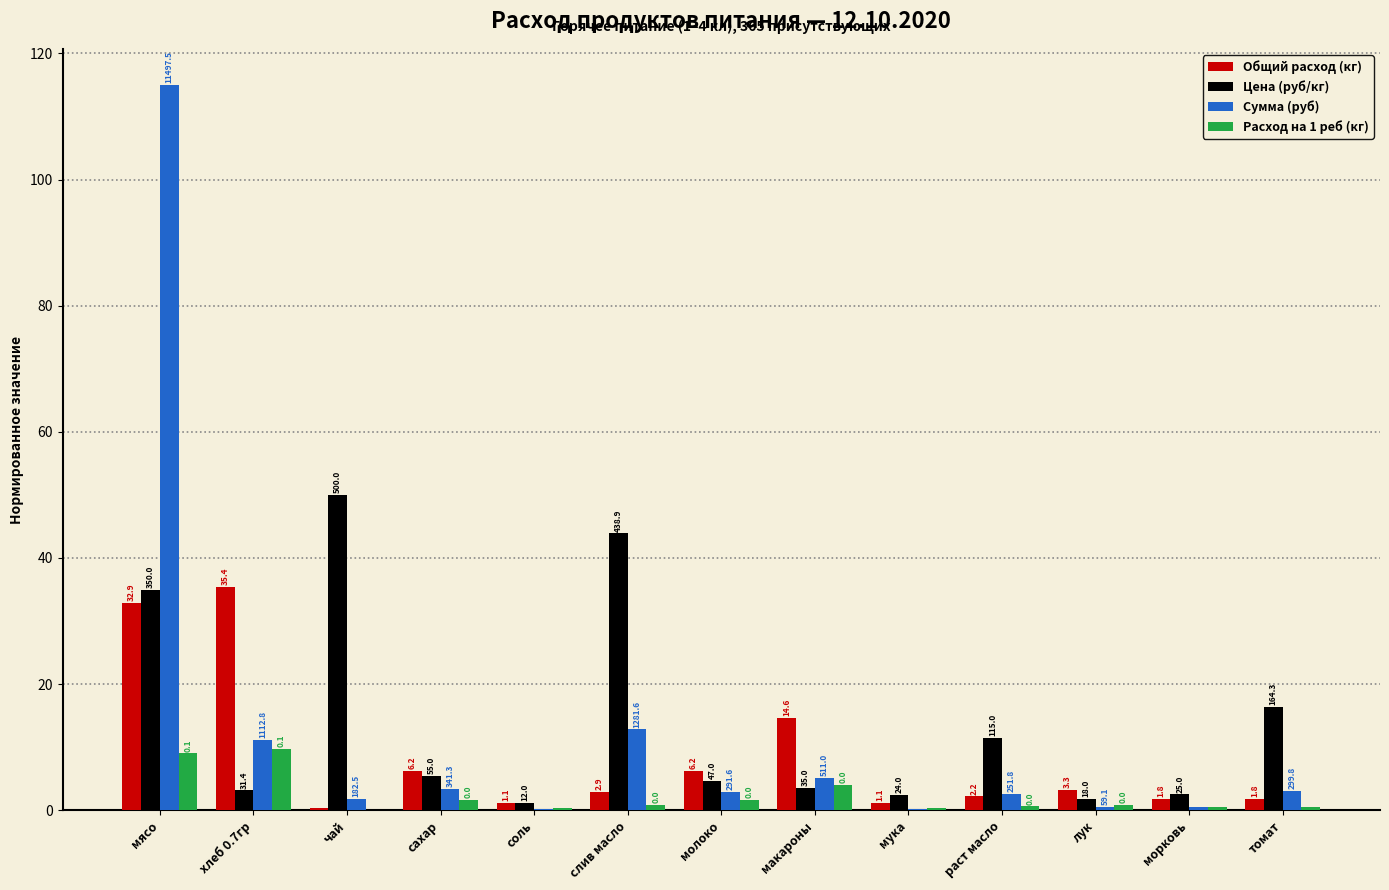

What is the label of the 4th bar from the right?

раст масло